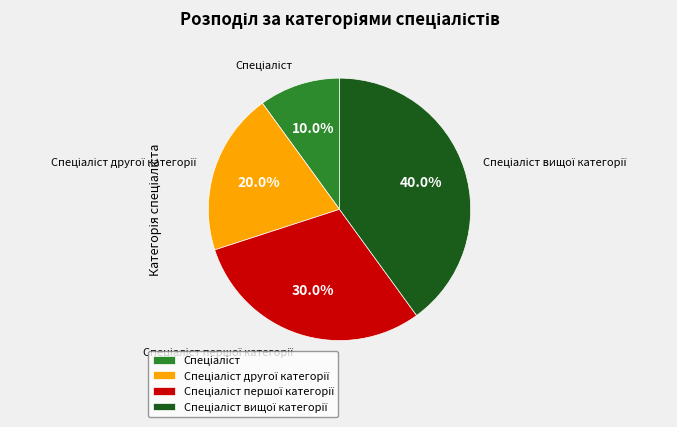

How many slices are in this pie chart?

4